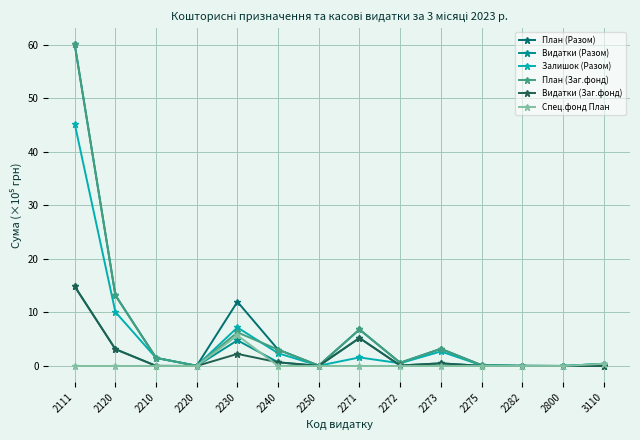

Which category has the highest value in the План (Заг.фонд) series?

2111